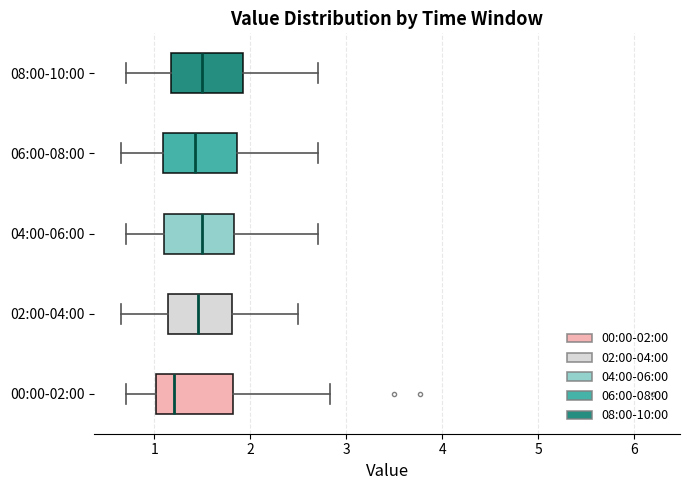

Reading bottom to top, transcribe this box plot: for each box, give where its median line is, the range the box spans, and where its two whiskers end, as read against the x-axis. The values are not printed on the chart, so give them approximately, as read against the axis.

00:00-02:00: median 1.2, box 1.0 to 1.8, whiskers 0.7 to 2.8
02:00-04:00: median 1.5, box 1.1 to 1.8, whiskers 0.7 to 2.5
04:00-06:00: median 1.5, box 1.1 to 1.8, whiskers 0.7 to 2.7
06:00-08:00: median 1.4, box 1.1 to 1.9, whiskers 0.7 to 2.7
08:00-10:00: median 1.5, box 1.2 to 1.9, whiskers 0.7 to 2.7